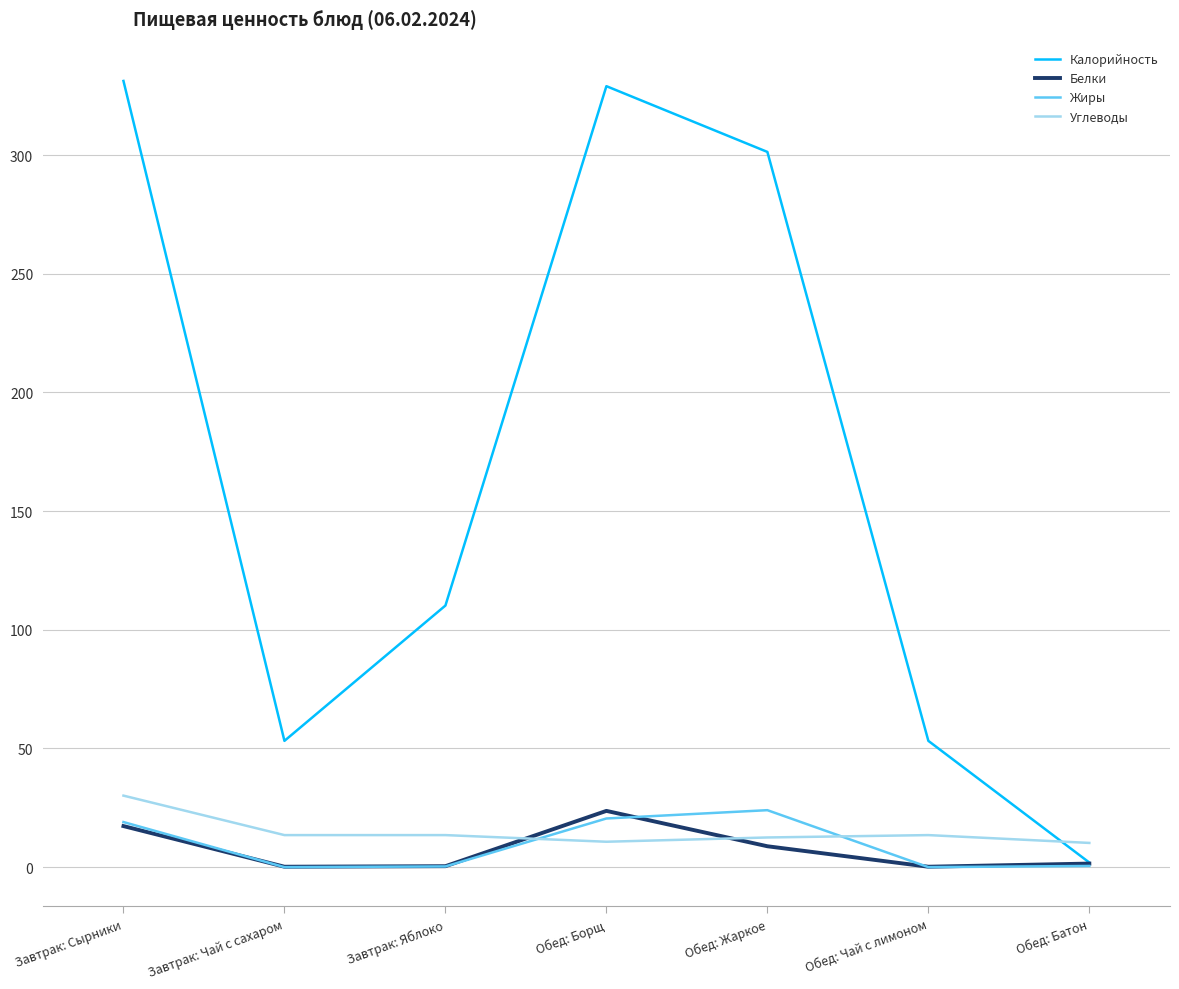

How many times do Калорийность and Углеводы cross each other?

1